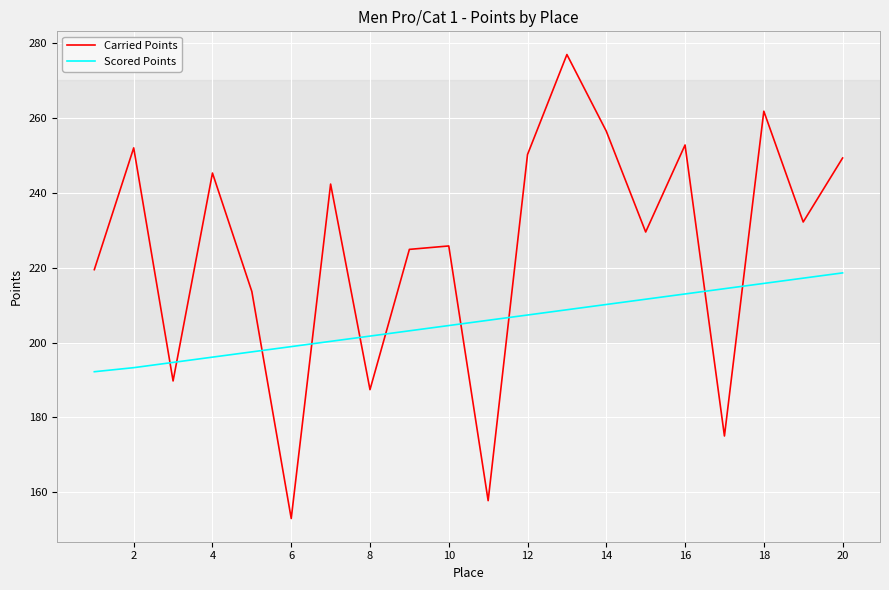

List the series in order of their peak value, highest first.

Carried Points, Scored Points